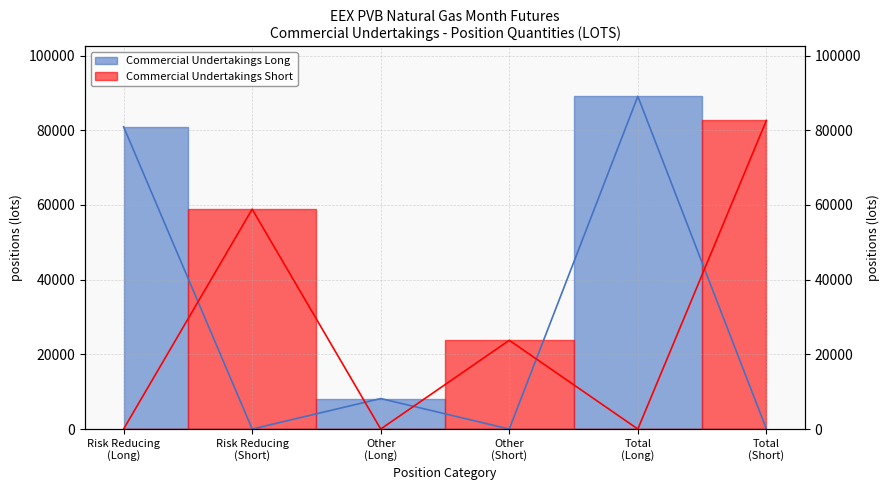

What is the sum of the Commercial Undertakings Short values at Risk Reducing (Short) and Total (Long)?

58860